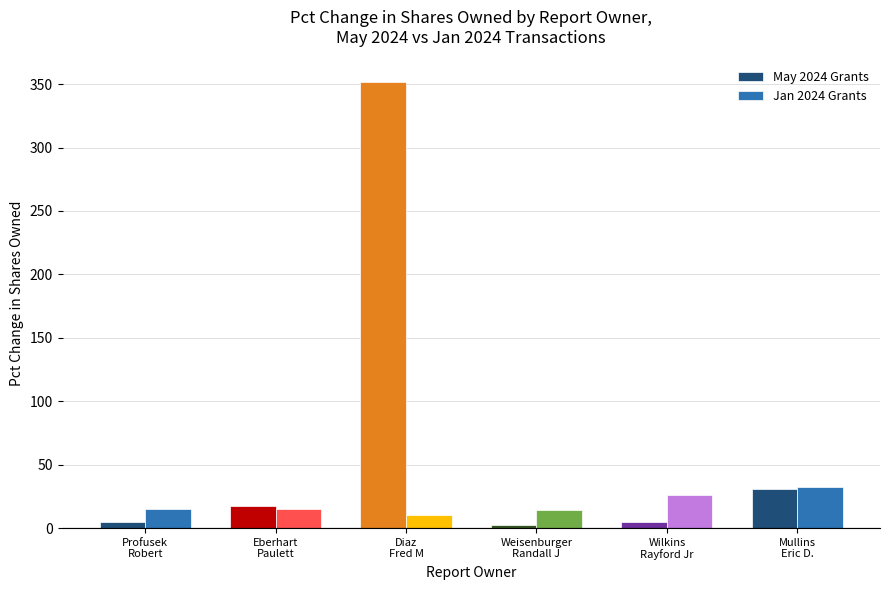

What is the average value of the Jan 2024 Grants series?

19